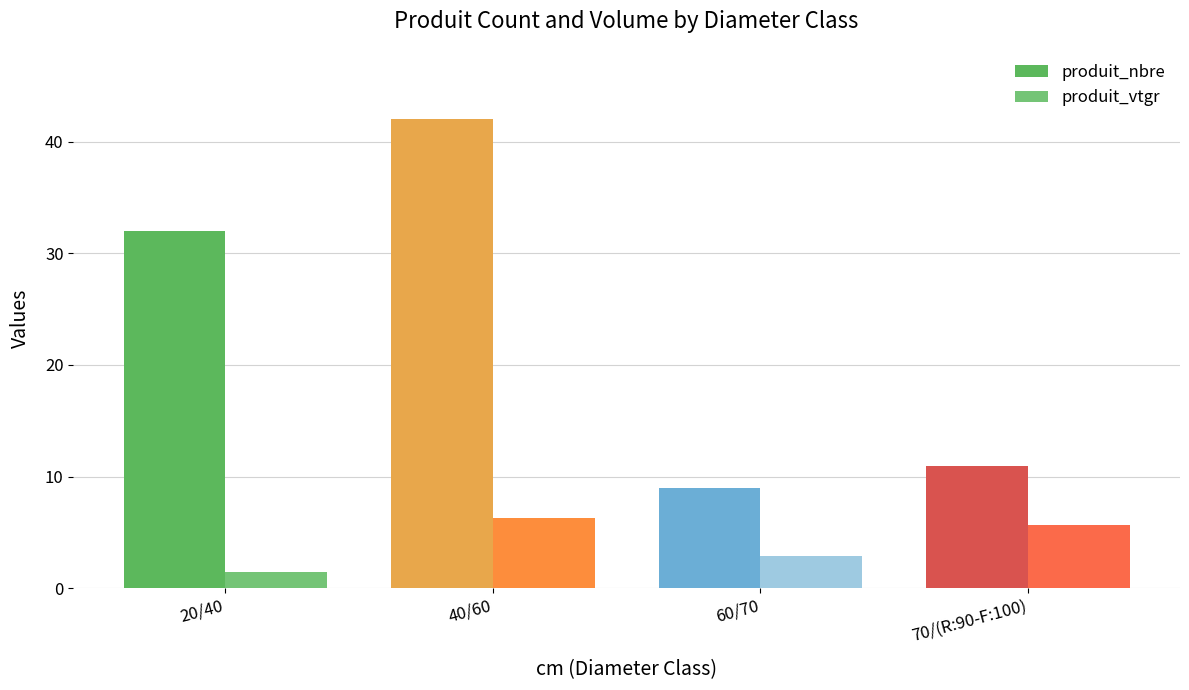

The produit_vtgr series shows 6.3 at 40/60. True or false?

True